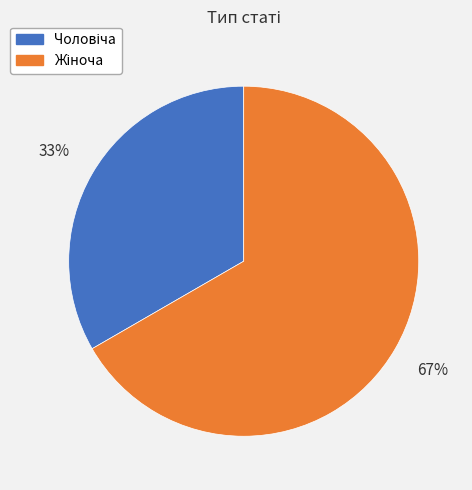

Is there any slice that represents more than half of the pie?

Yes